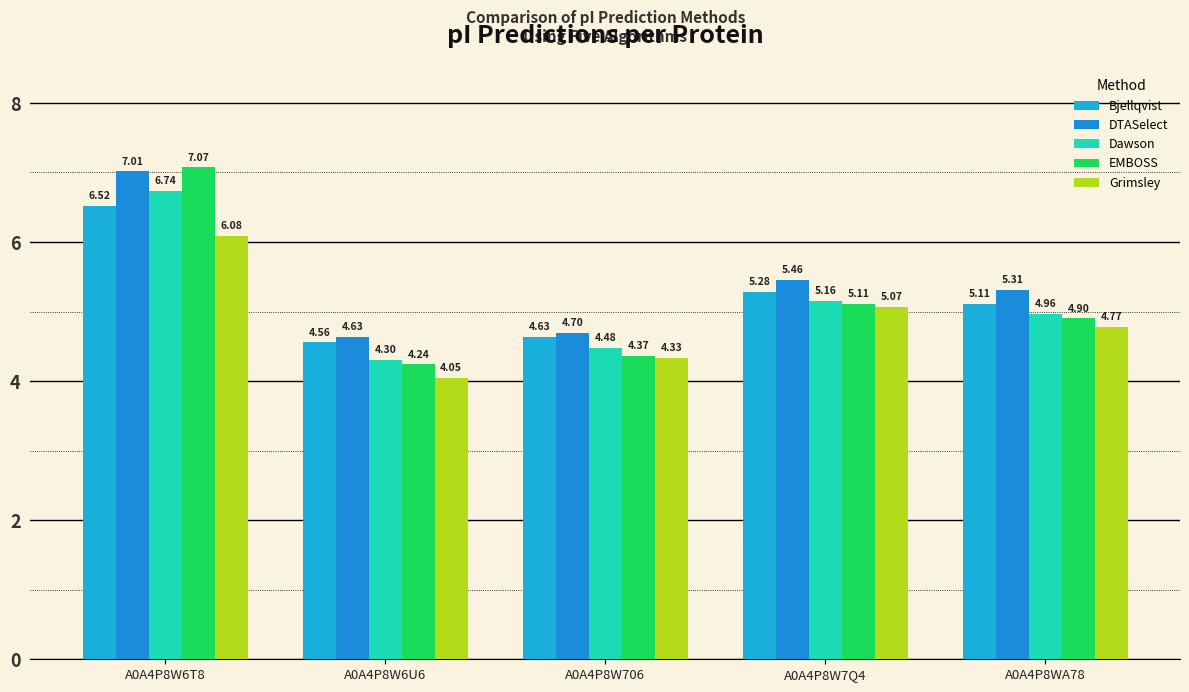

What is the label of the 2nd bar from the right?

A0A4P8W7Q4